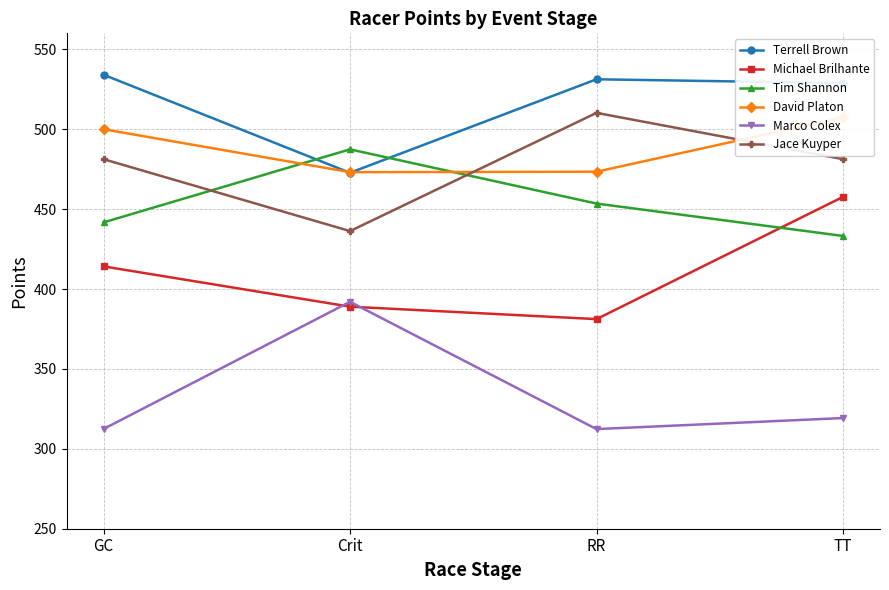

Which series has the largest total across all categories?

Terrell Brown